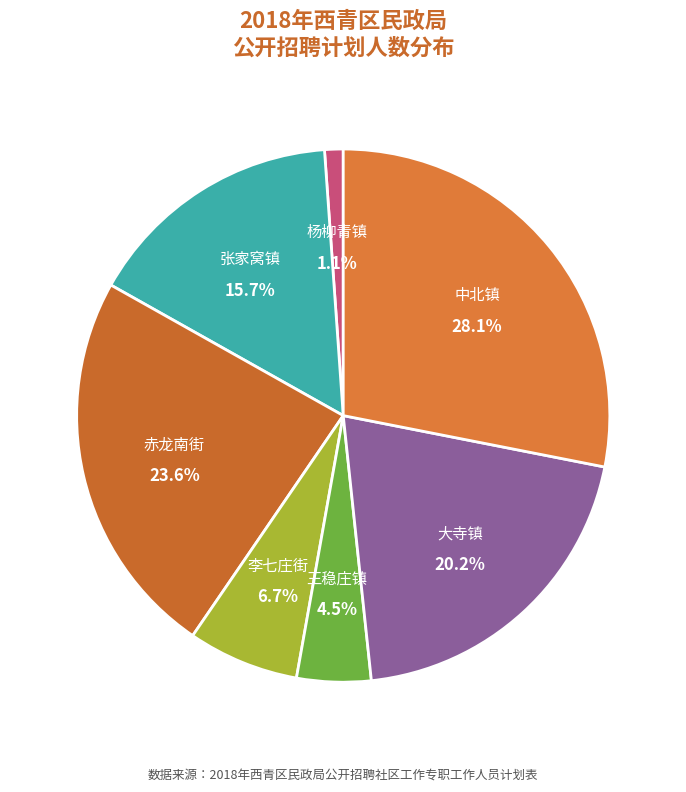

To the nearest percent, what is the average slice percentage?

14%